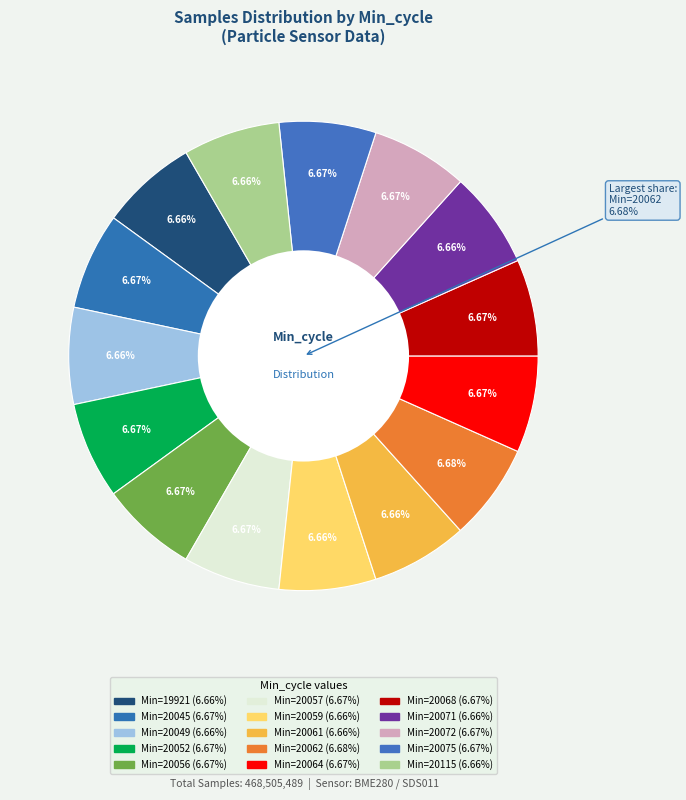

To the nearest percent, what is the combined percentage of 20061 and 20059?

13%